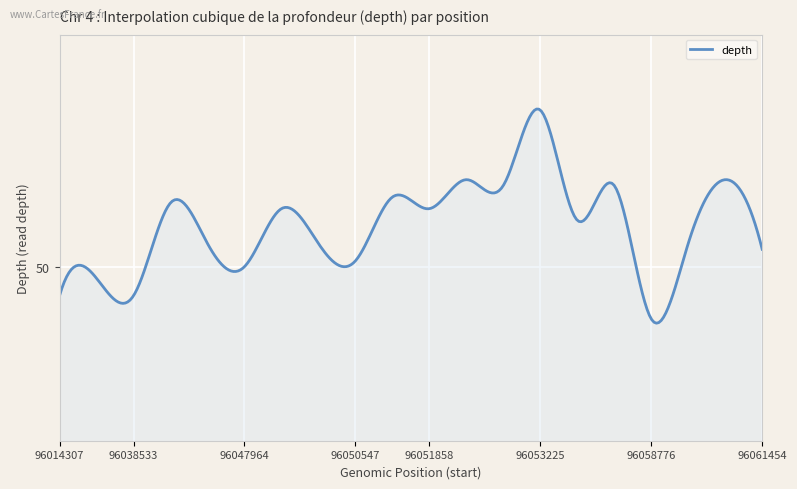

What is the greatest value displayed?

77